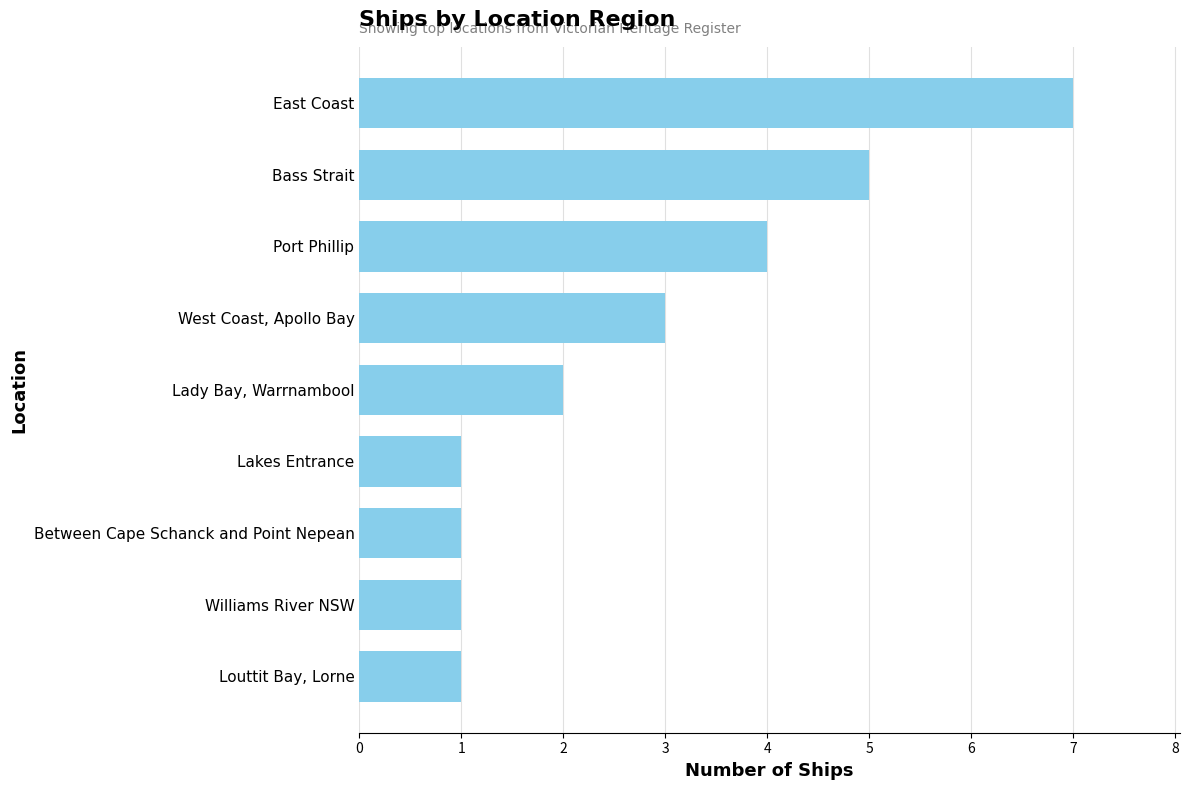

The chart shows a value of 3 at West Coast, Apollo Bay. True or false?

True